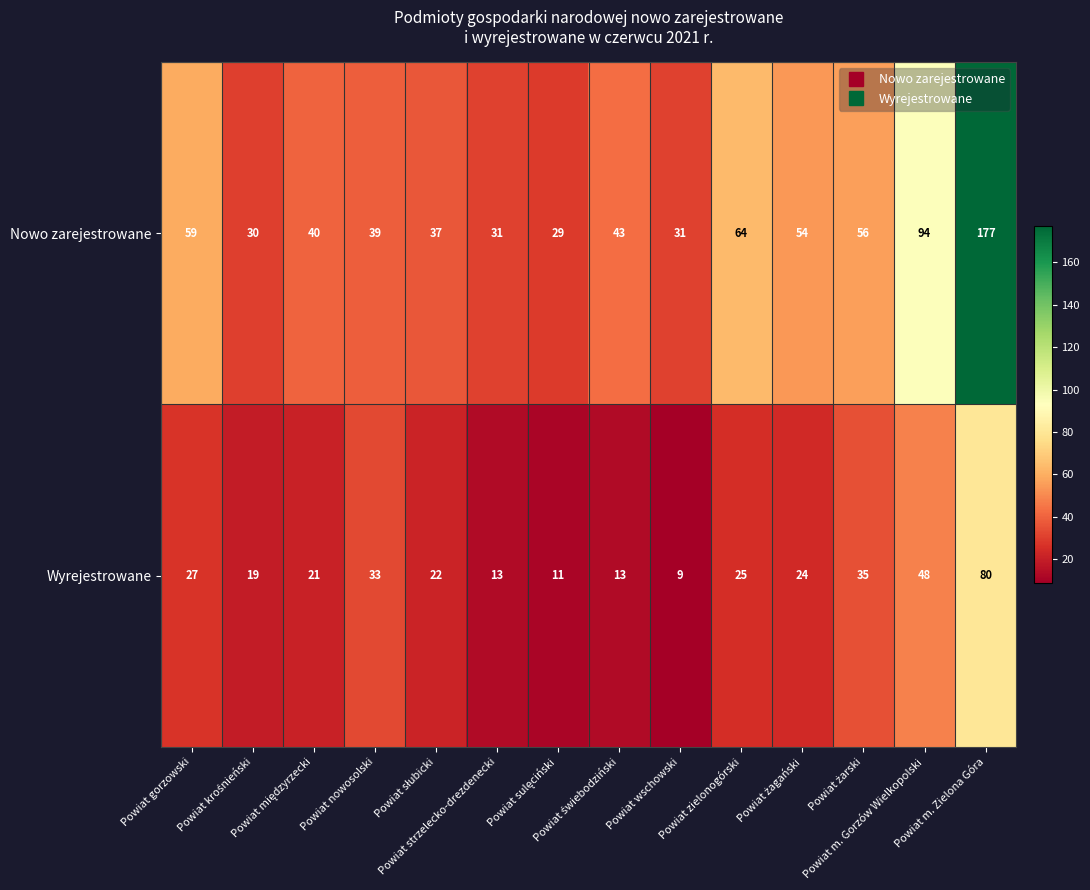

Rank the series by their maximum value, from lowest to highest.

Wyrejestrowane, Nowo zarejestrowane